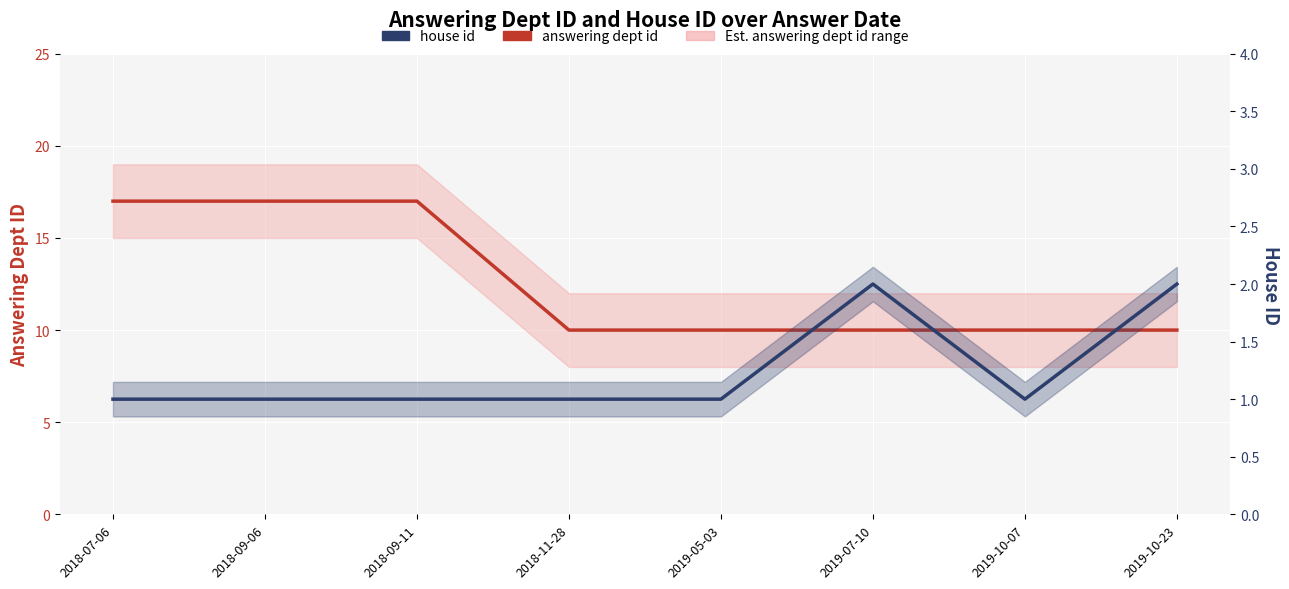

What are all the series names shown in the legend?

answering dept id, house id